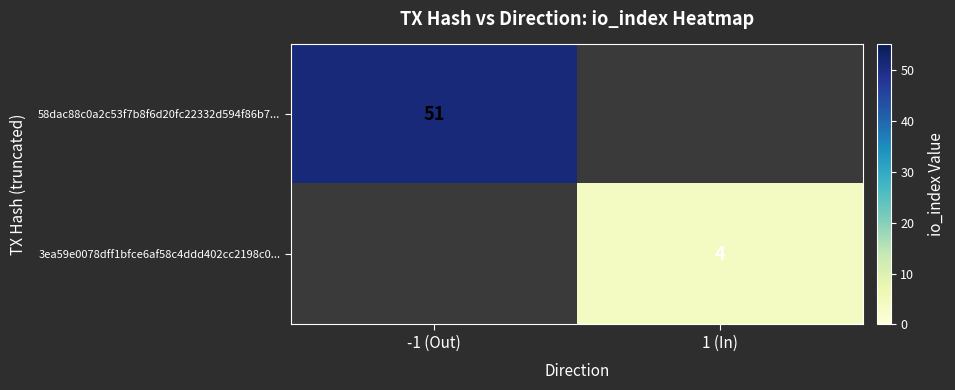

The 3ea59e0078dff1bfce6af58c4ddd402cc2198c0... series shows 4 at 1 (In). True or false?

True